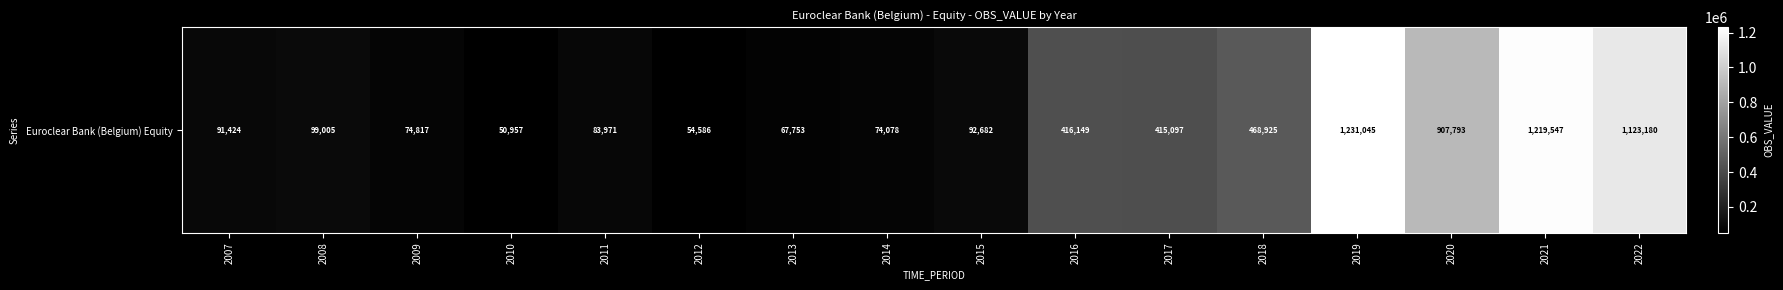

List the labels in order of value, largest first.

2019, 2021, 2022, 2020, 2018, 2016, 2017, 2008, 2015, 2007, 2011, 2009, 2014, 2013, 2012, 2010